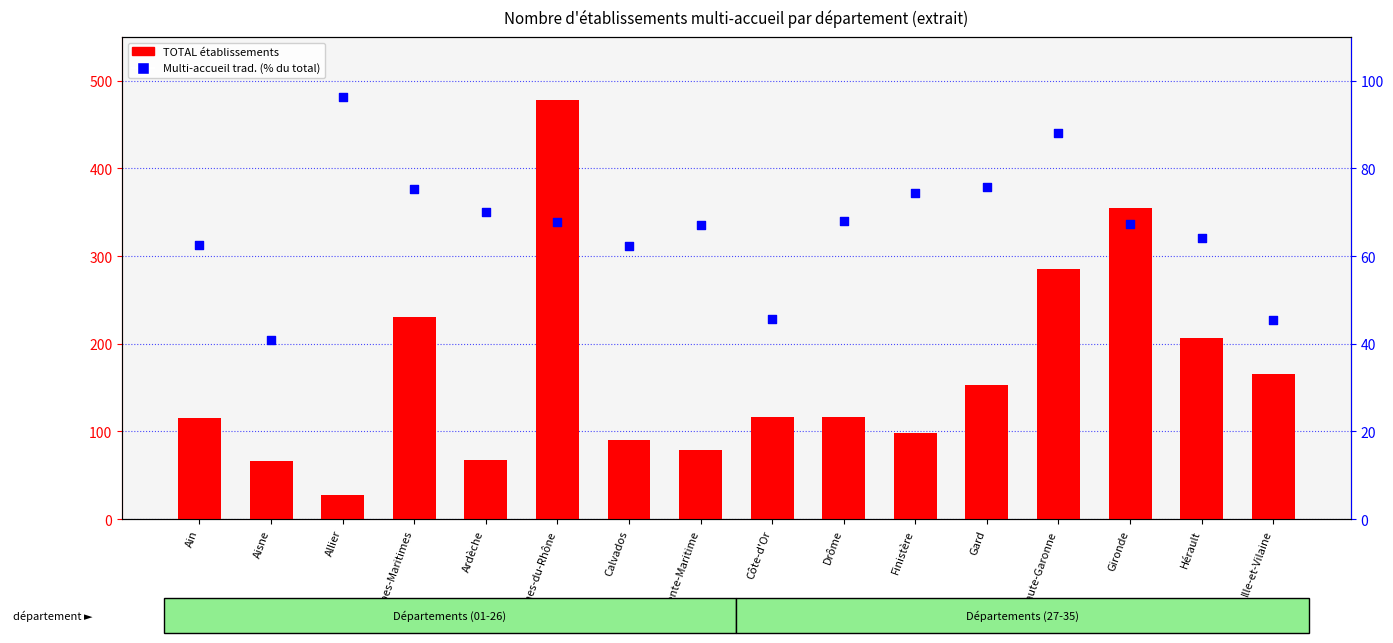

Which series contains the highest Y value?

TOTAL établissements